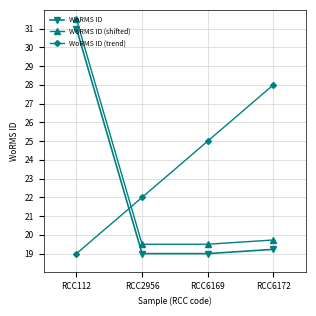

What is the difference between the highest and lowest values at RCC2956?

3.0